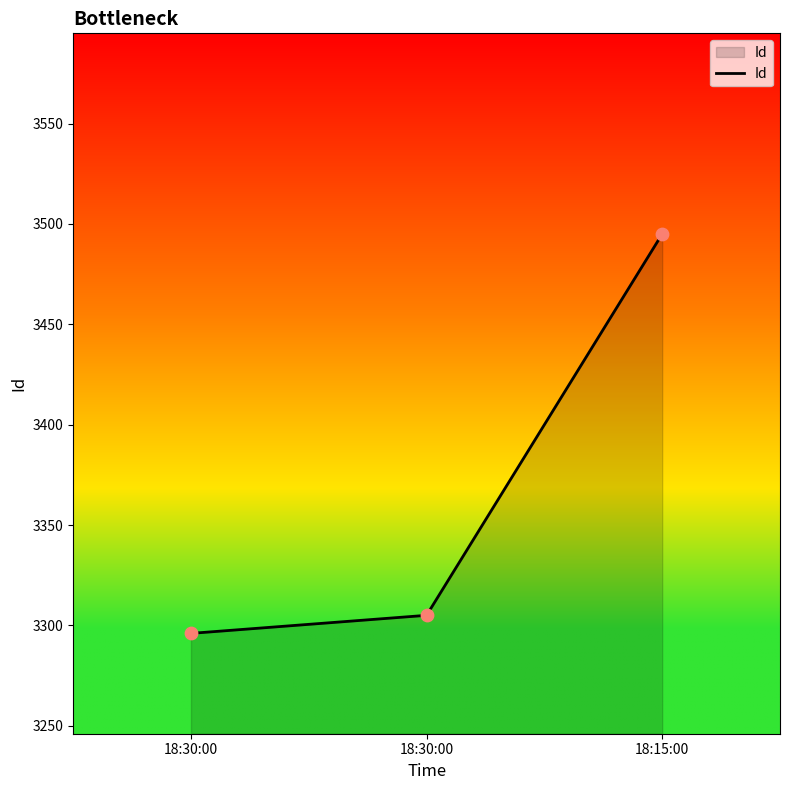

How many values are below 3305?

1